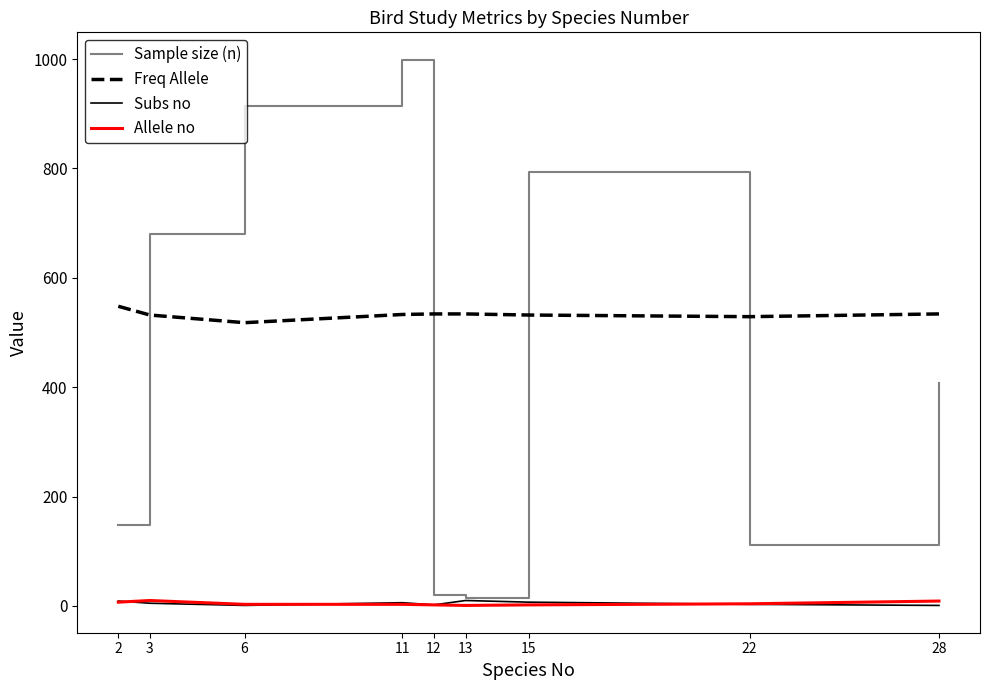

Which series has the largest total across all categories?

Freq Allele